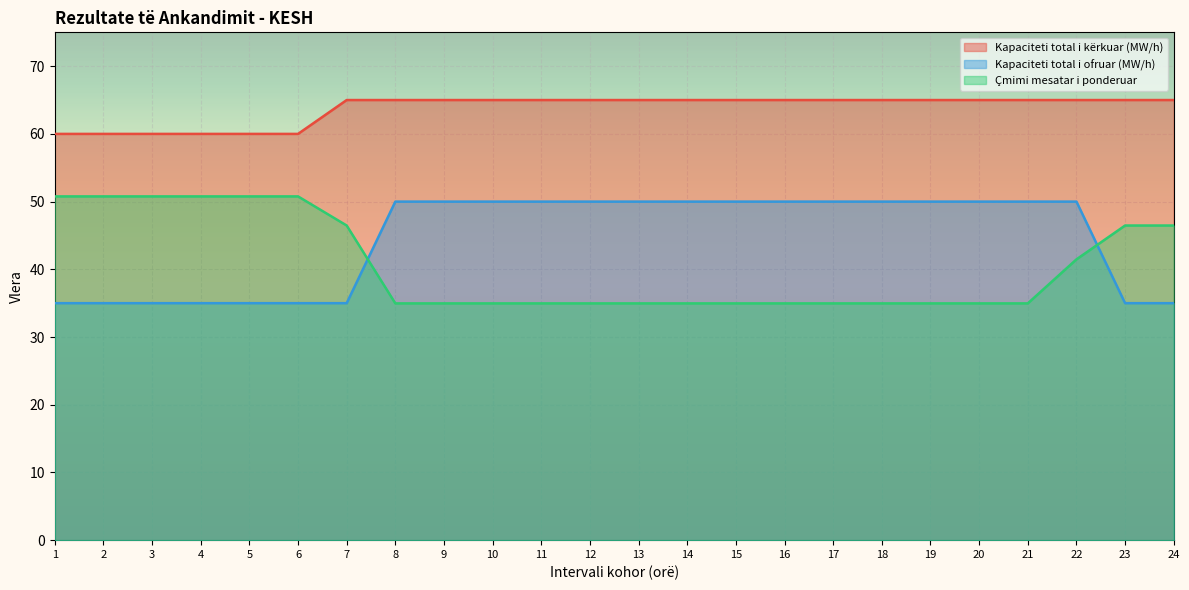

True or false: Kapaciteti total i kërkuar (MW/h) and Kapaciteti total i ofruar (MW/h) cross at least once.

False